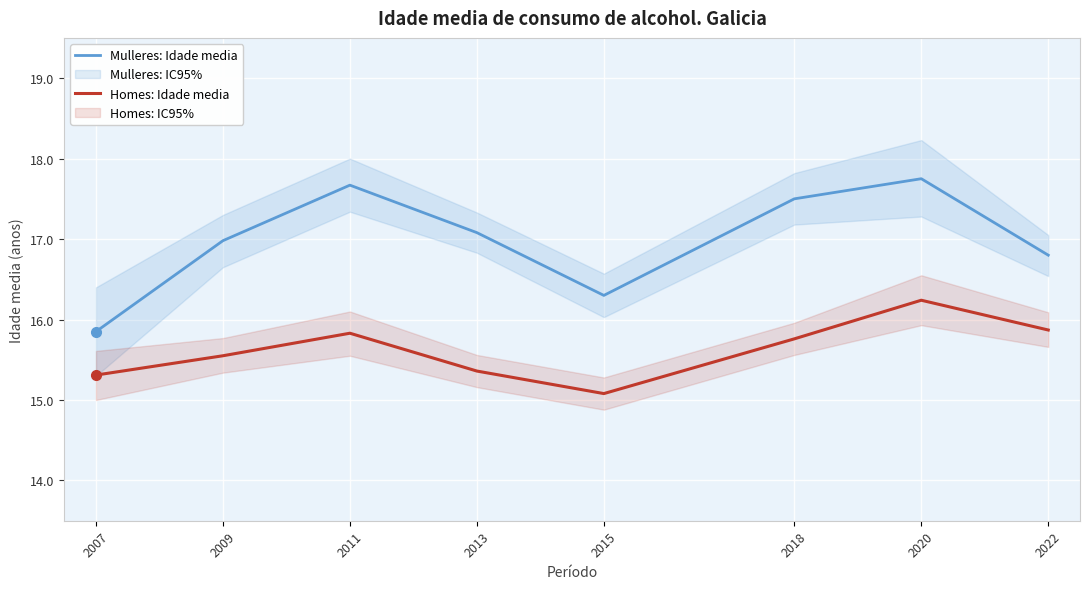

How many series are shown in this chart?

2